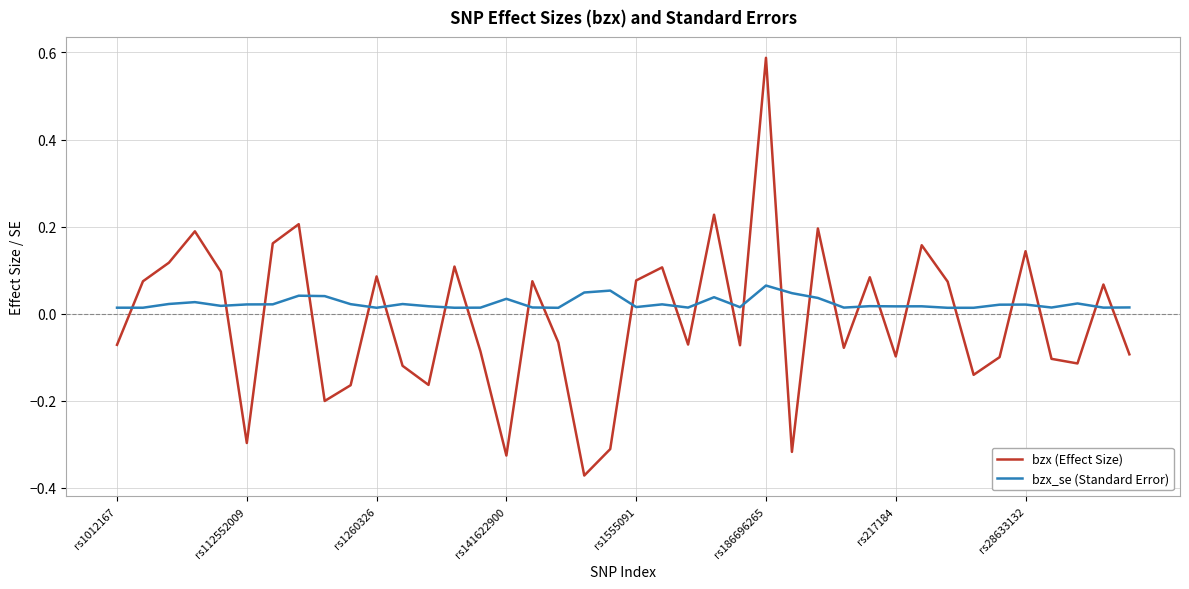

Rank the series by their maximum value, from lowest to highest.

bzx_se (Standard Error), bzx (Effect Size)